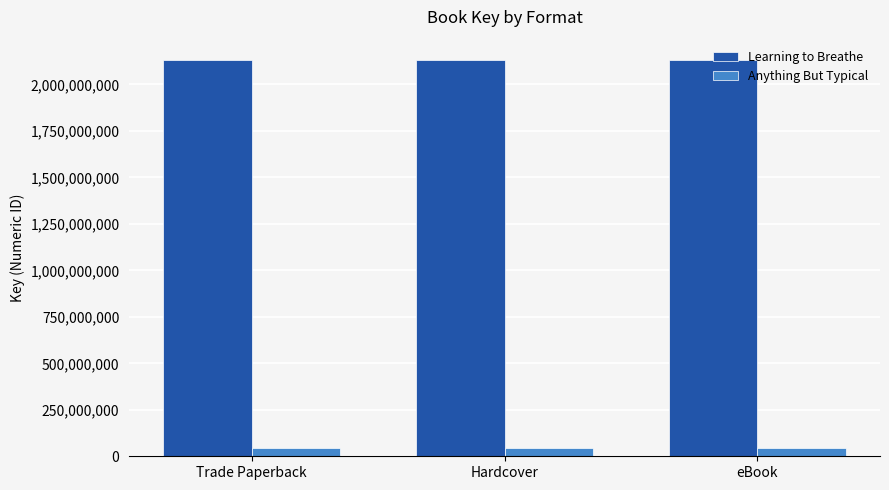

What is the total value across all series at Hardcover?

2180689871